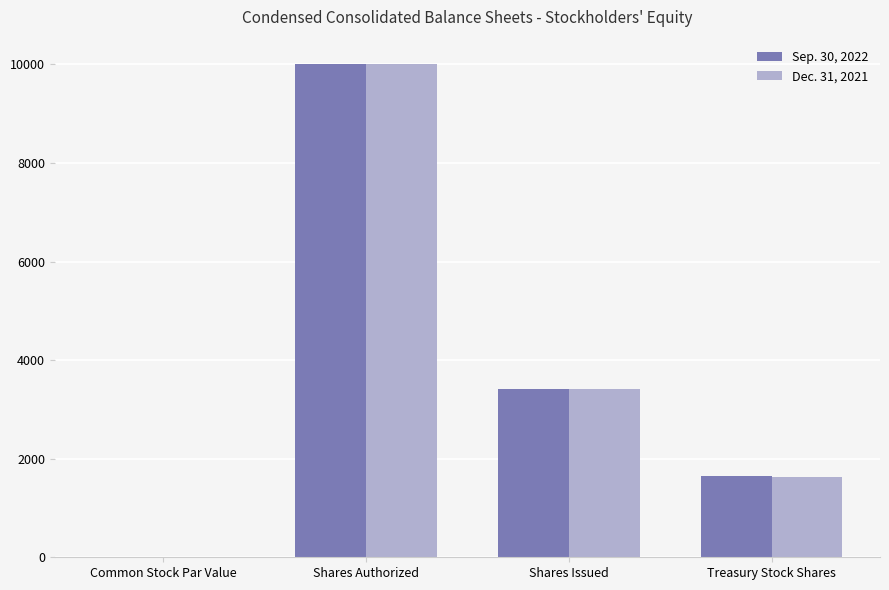

How many groups of bars are there?

4